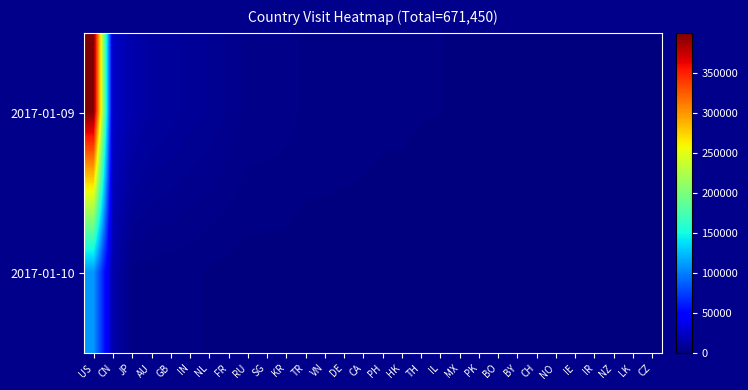

Rank the series at PK from highest to lowest value.

2017-01-09, 2017-01-10